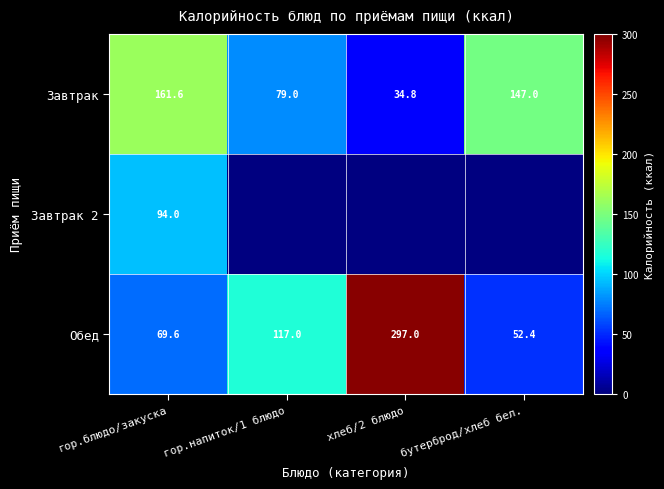

The Обед series shows 117.0 at гор.напиток/1 блюдо. True or false?

True